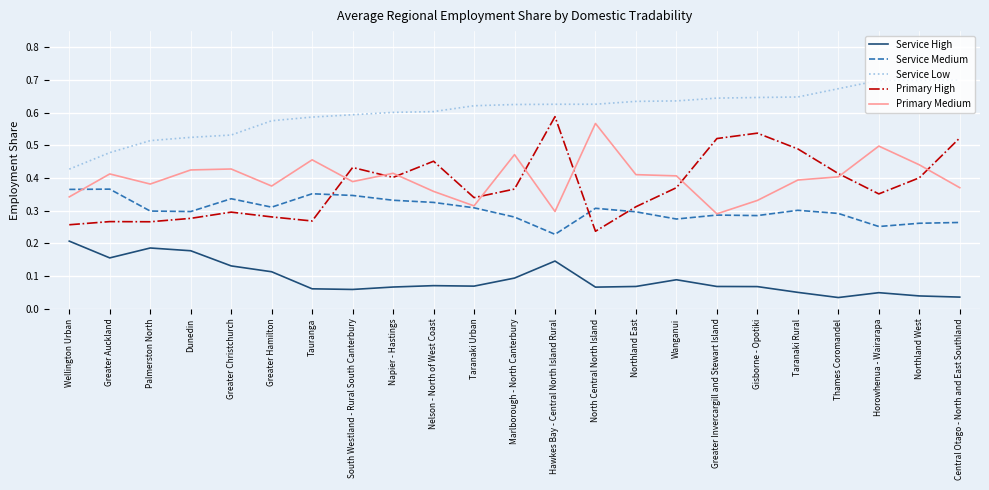

Is the value of Primary High at Greater Invercargill and Stewart Island greater than the value of Service High at Gisborne - Opotiki?

Yes